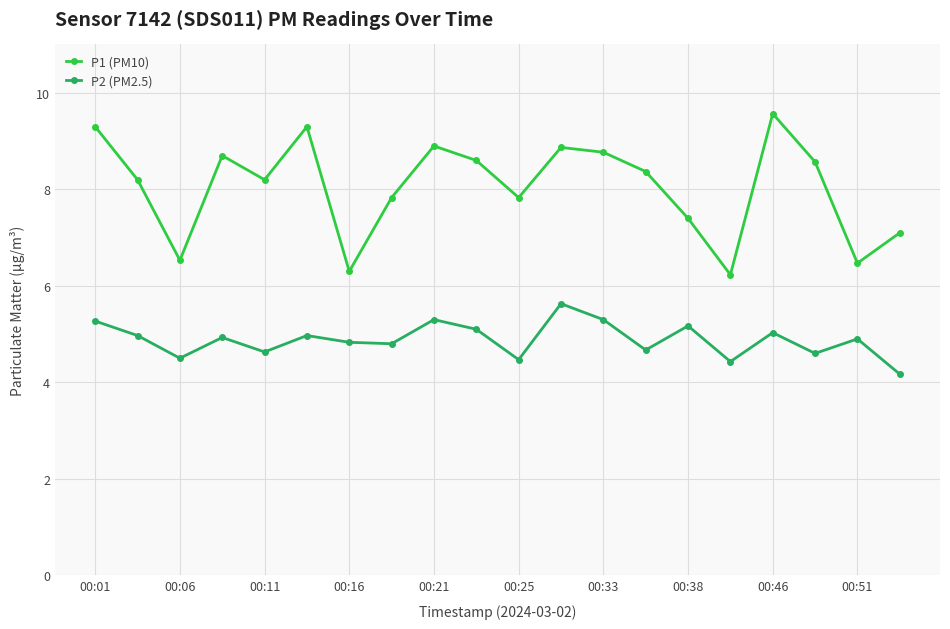

Which series has the largest range (max minus min)?

P1 (PM10)